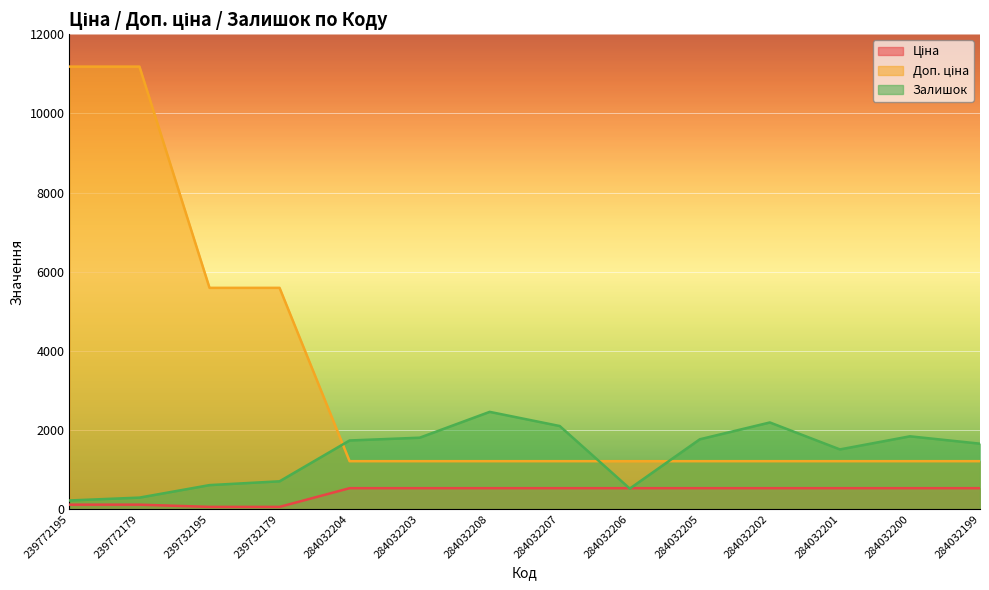

How many data points does each series have?

14